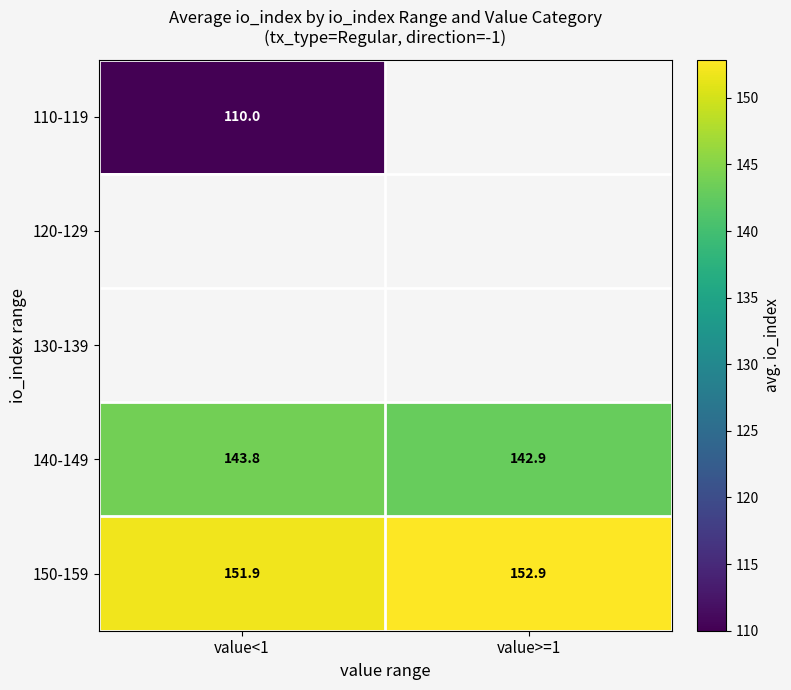

The 140-149 series shows 142.9 at value>=1. True or false?

True